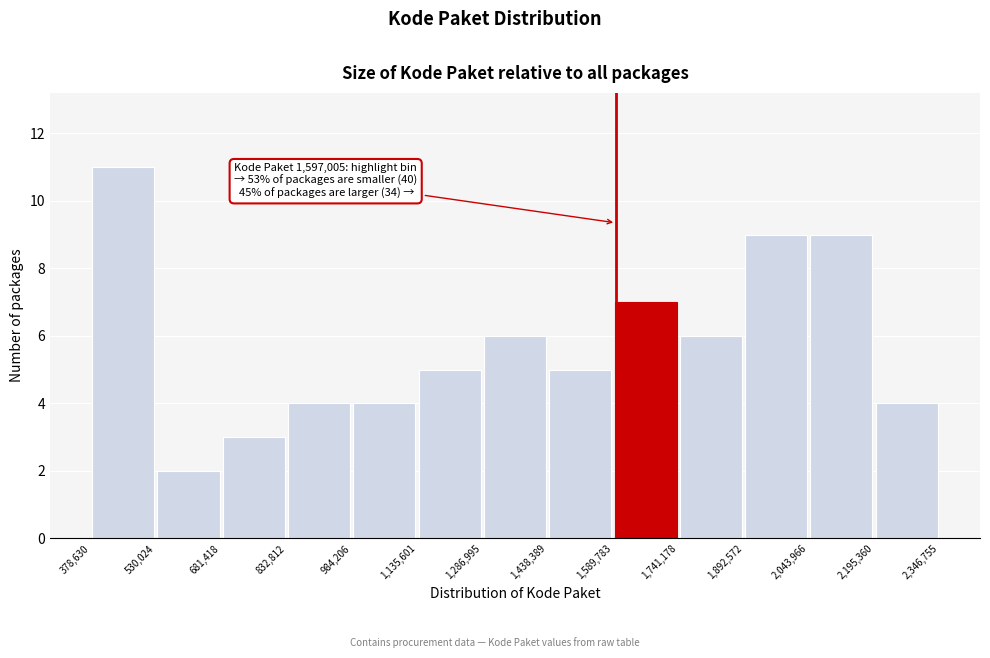

Which range on the x-axis has the tallest bar?

378,630 to 530,024